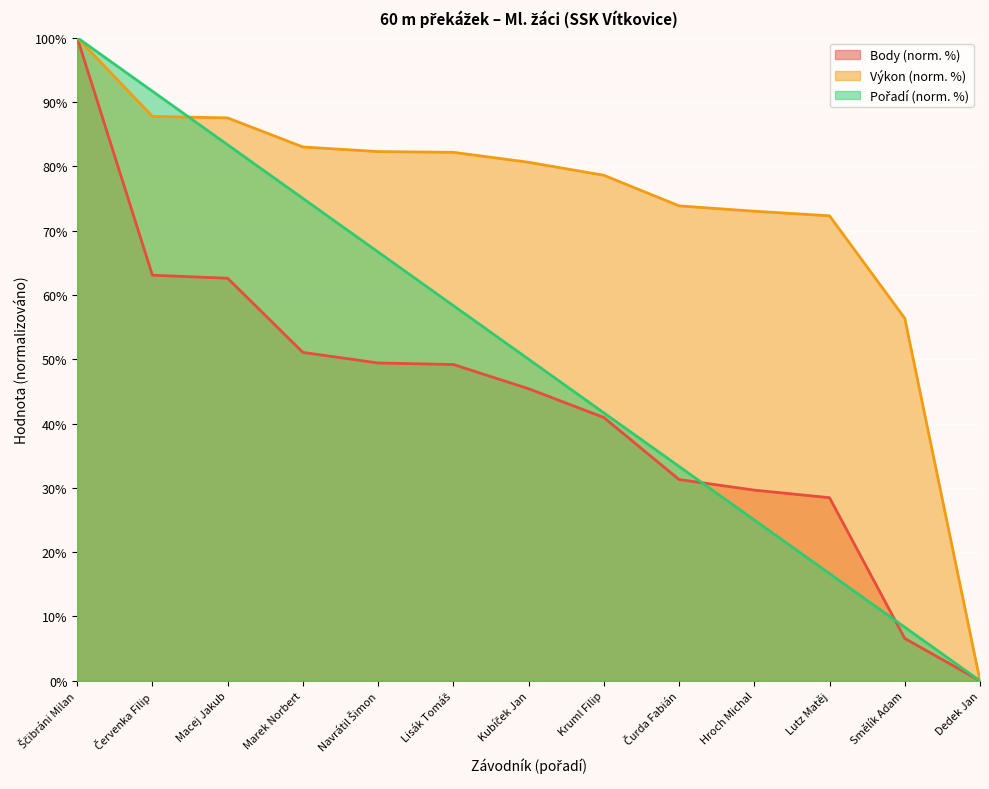

Is it true that Výkon equals 47.7 at Čurda Fabián?

False